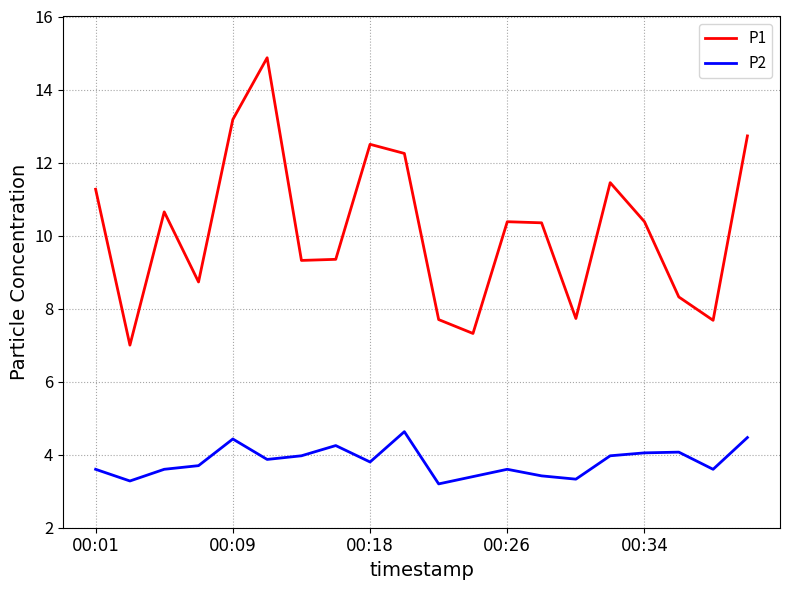

Which series has the widest spread of values?

P1